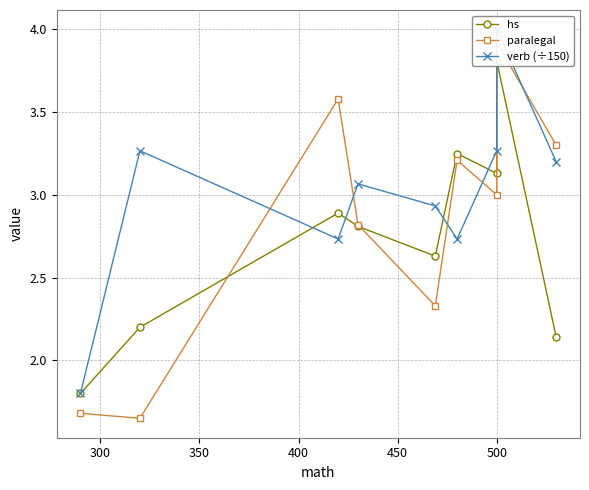

How many values in the verb (÷150) series are below 3?

4